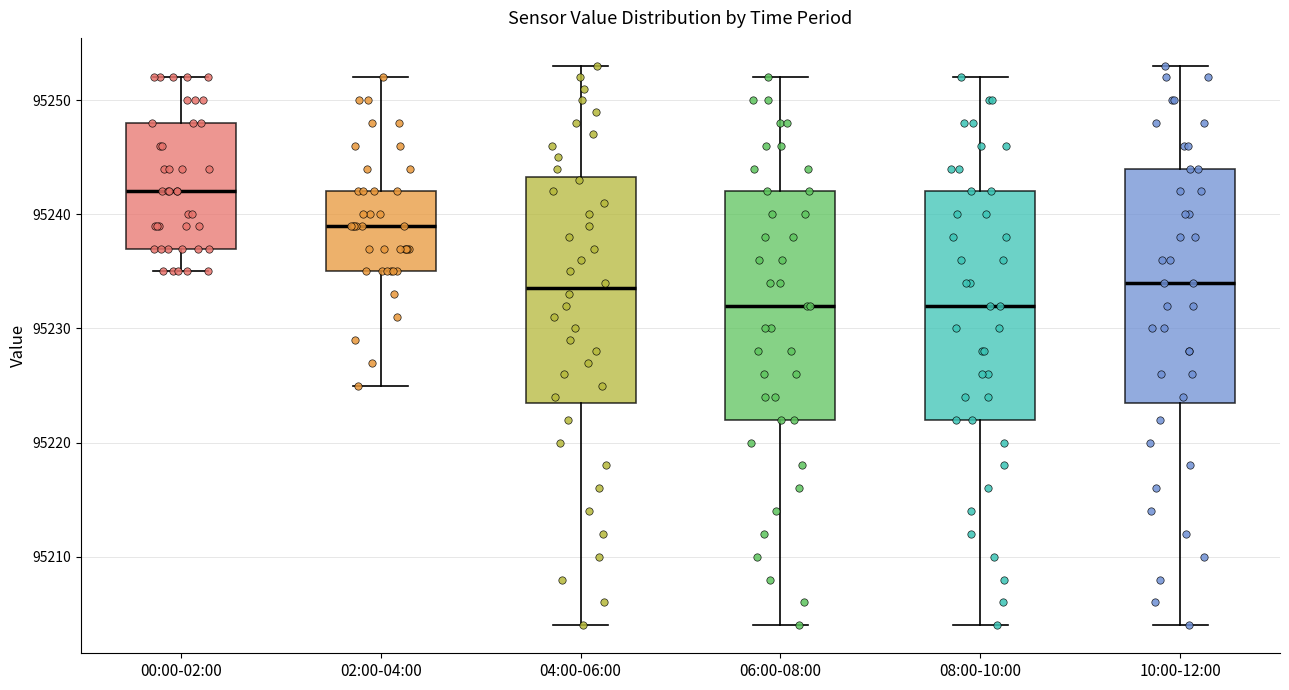

Reading left to right, transcribe this box plot: for each box, give where its median line is, the range the box spans, and where its two whiskers end, as read against the y-axis. The values are not printed on the chart, so give them approximately, as read against the axis.

00:00-02:00: median 95242, box 95237 to 95248, whiskers 95235 to 95252
02:00-04:00: median 95239, box 95235 to 95242, whiskers 95225 to 95252
04:00-06:00: median 95234, box 95224 to 95243, whiskers 95204 to 95253
06:00-08:00: median 95232, box 95222 to 95242, whiskers 95204 to 95252
08:00-10:00: median 95232, box 95222 to 95242, whiskers 95204 to 95252
10:00-12:00: median 95234, box 95224 to 95244, whiskers 95204 to 95253